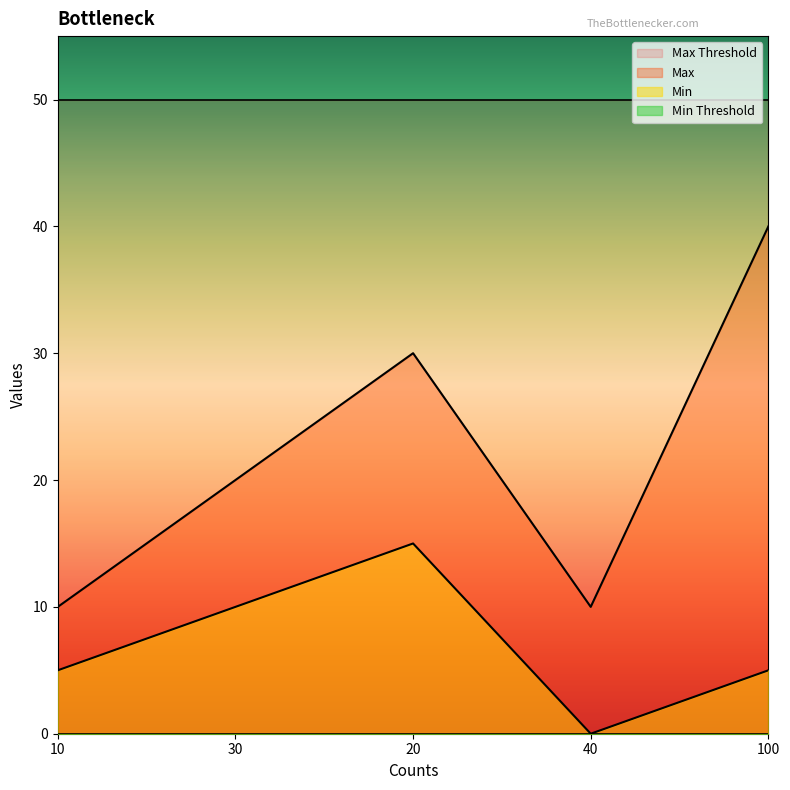

How many values in the Min series are below 5?

1